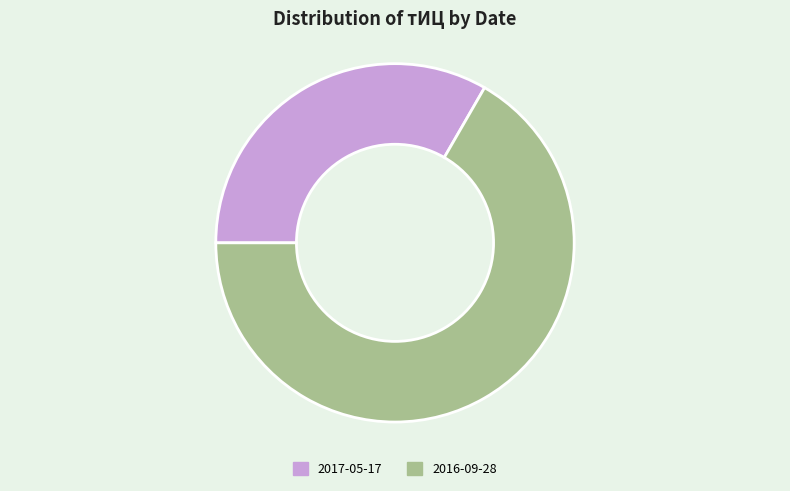

Count the number of slices in the pie.

2